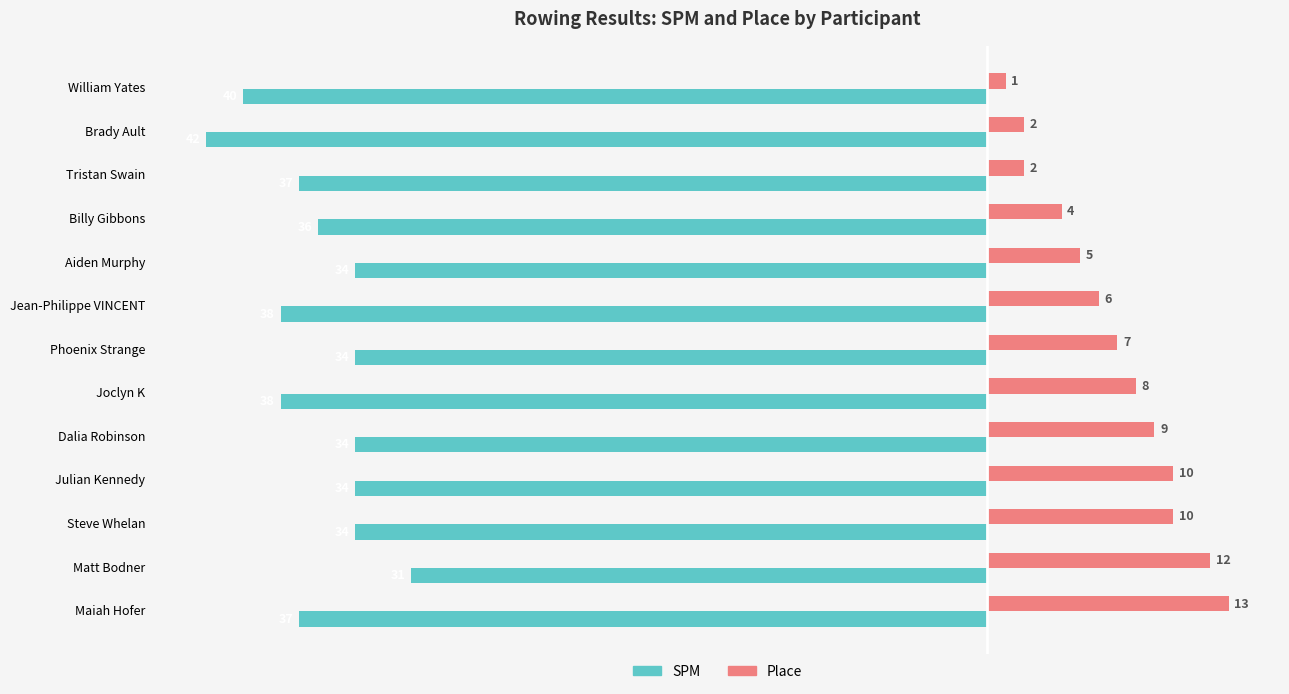

Which series has the widest spread of values?

Place